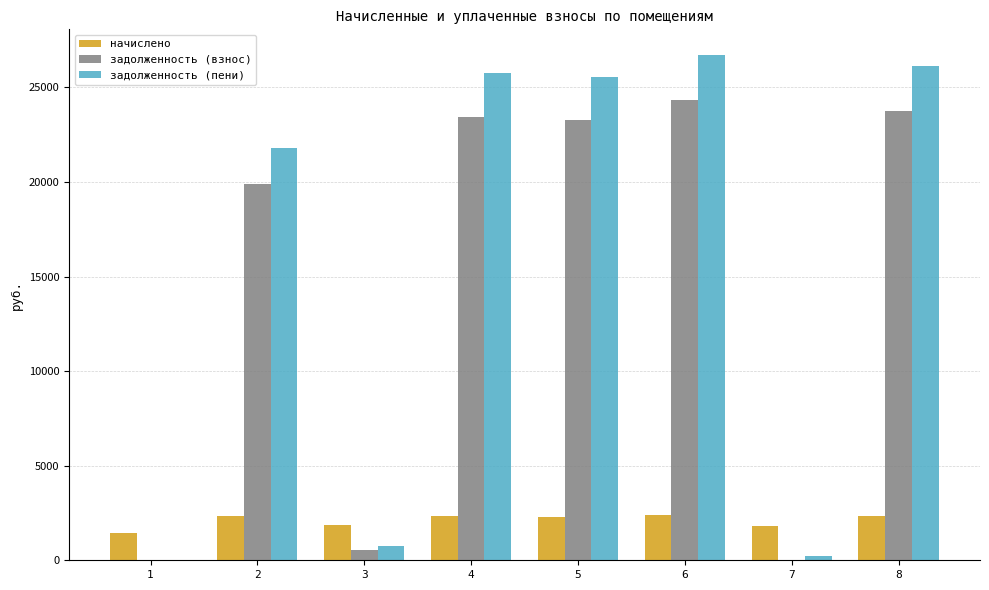

How many data points does each series have?

8